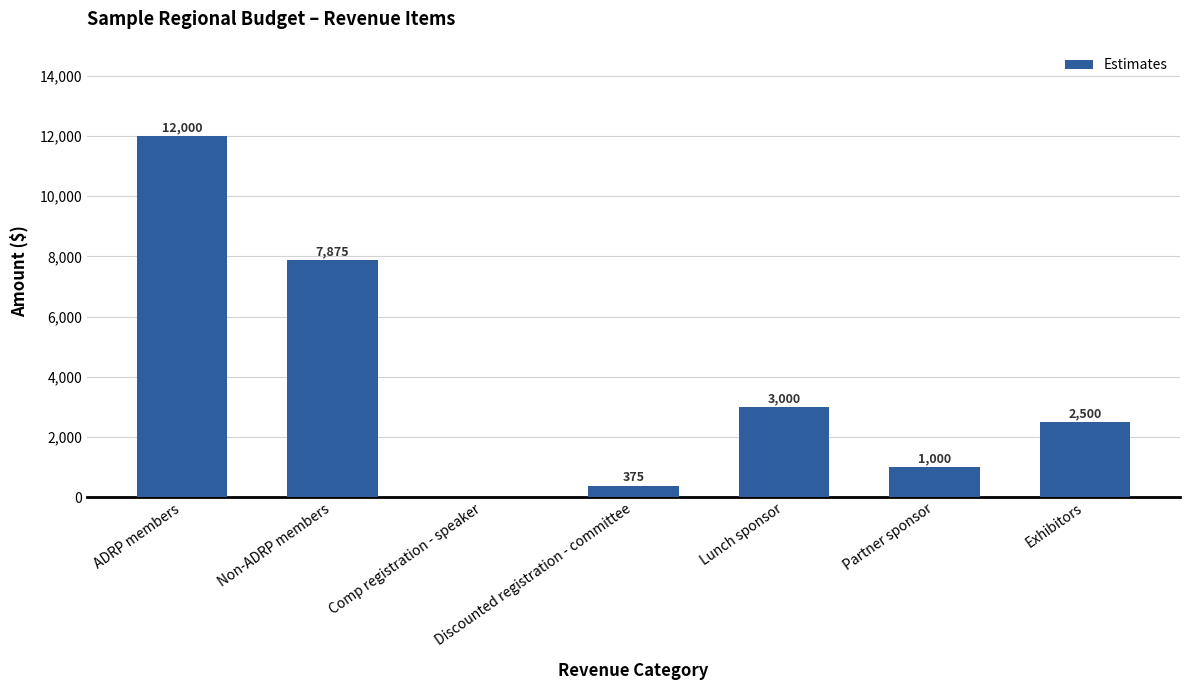

Does the chart contain stacked bars?

No